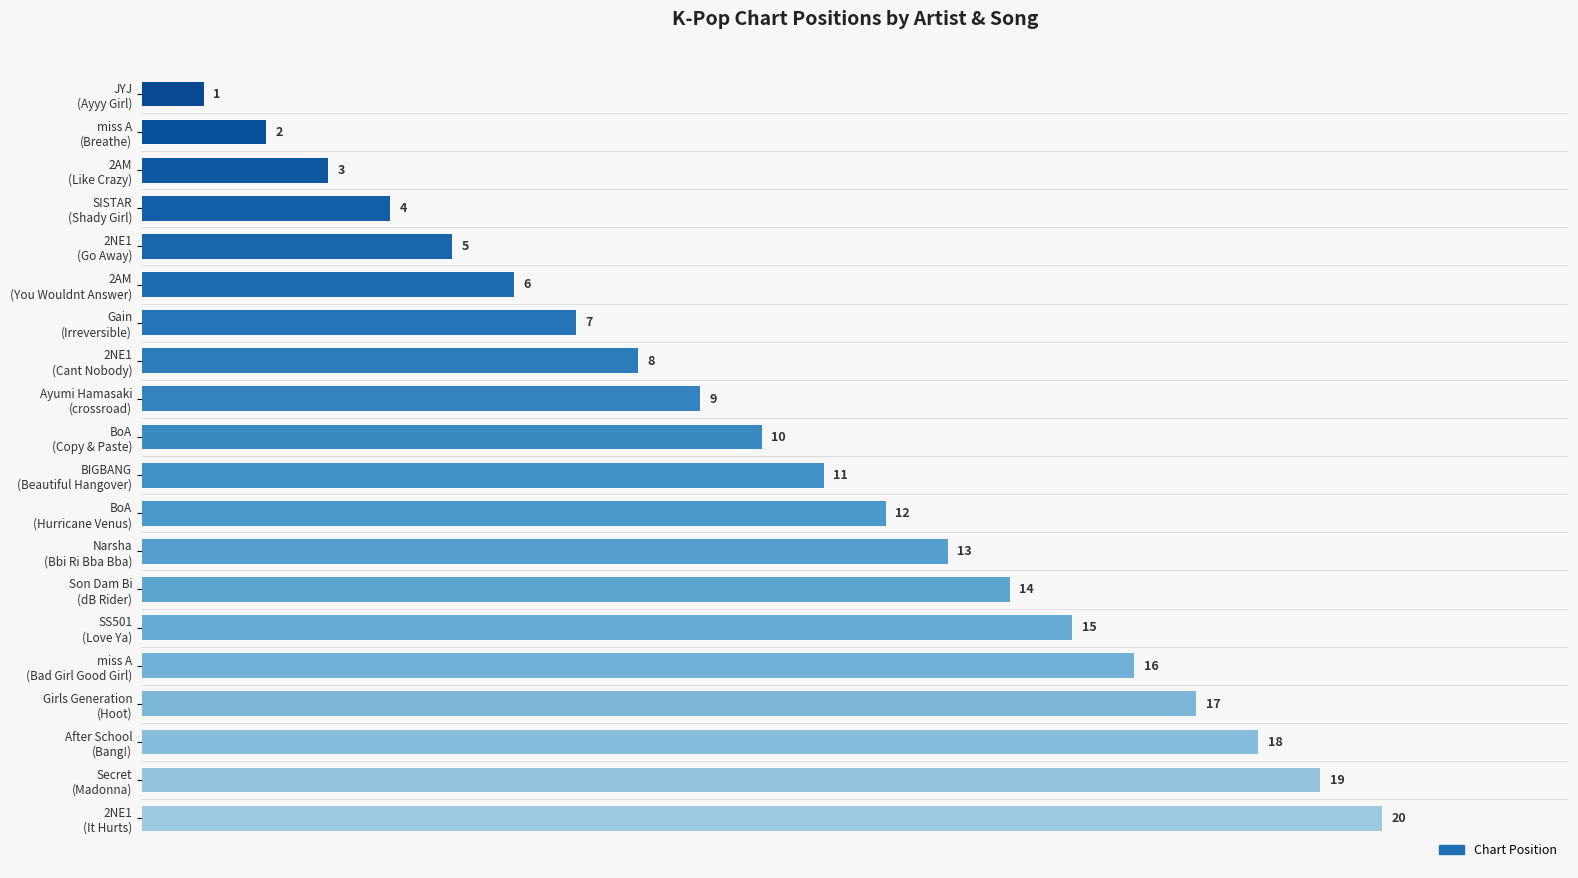

What is the value of the 12th bar from the top?

12